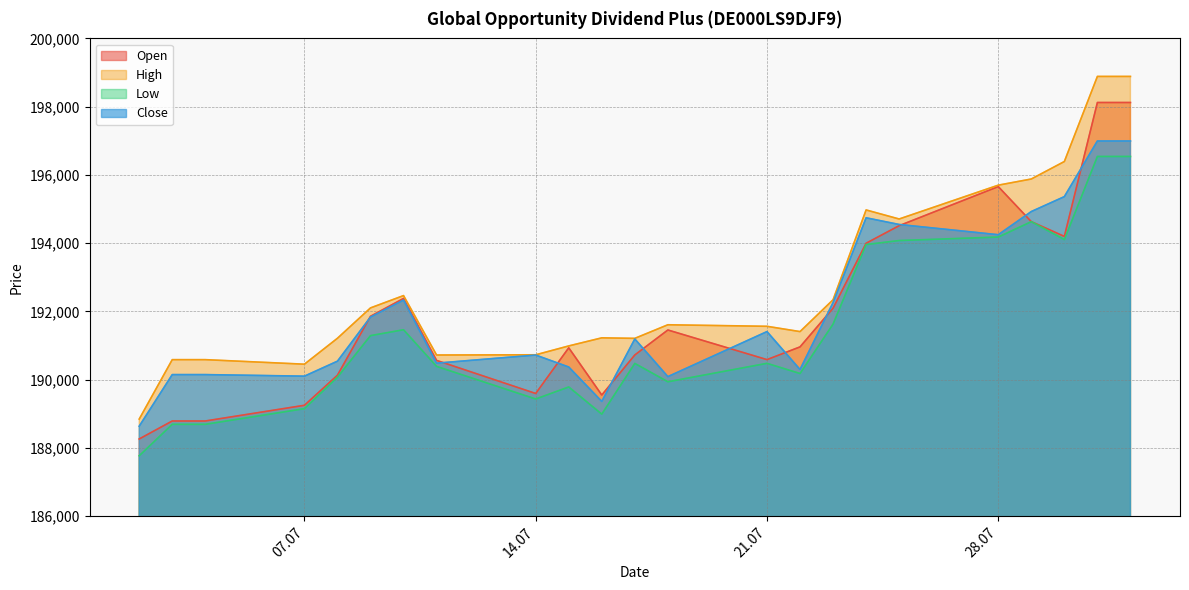

What position from the left is 17.07.2025?

12